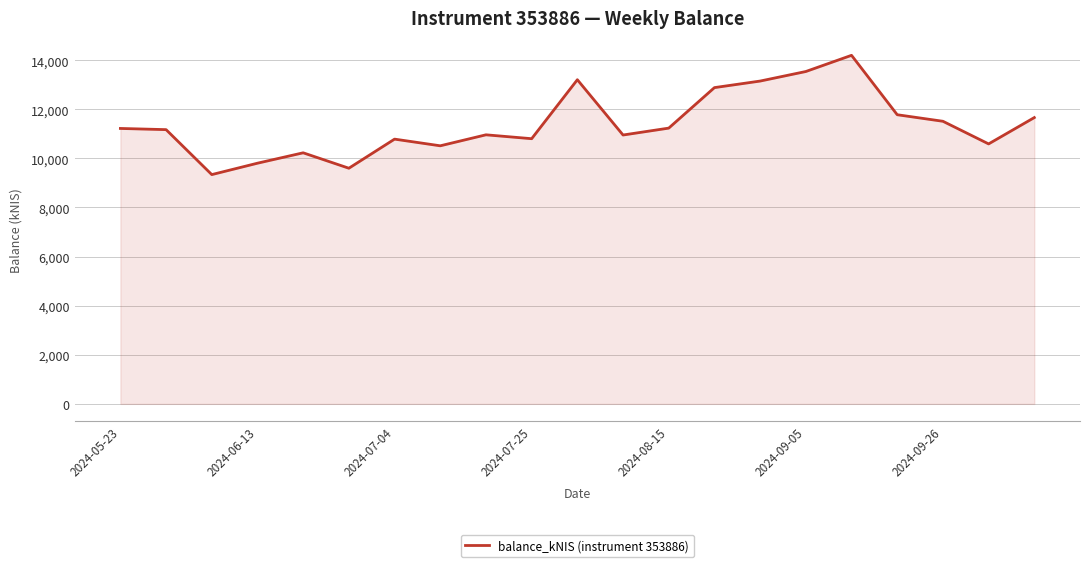

What is the greatest value displayed?

14199.2